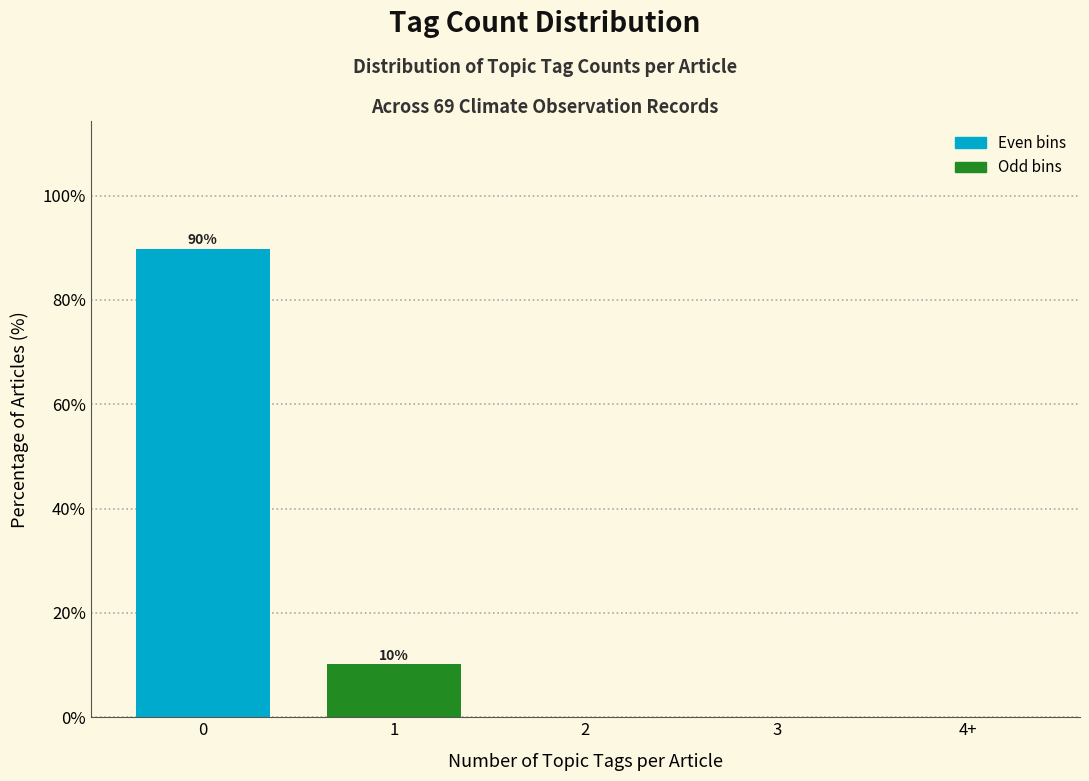

Reading right to left, list all the values displayed in this chart.

4+=0.0	3=0.0	2=0.0	1=10.1	0=89.9